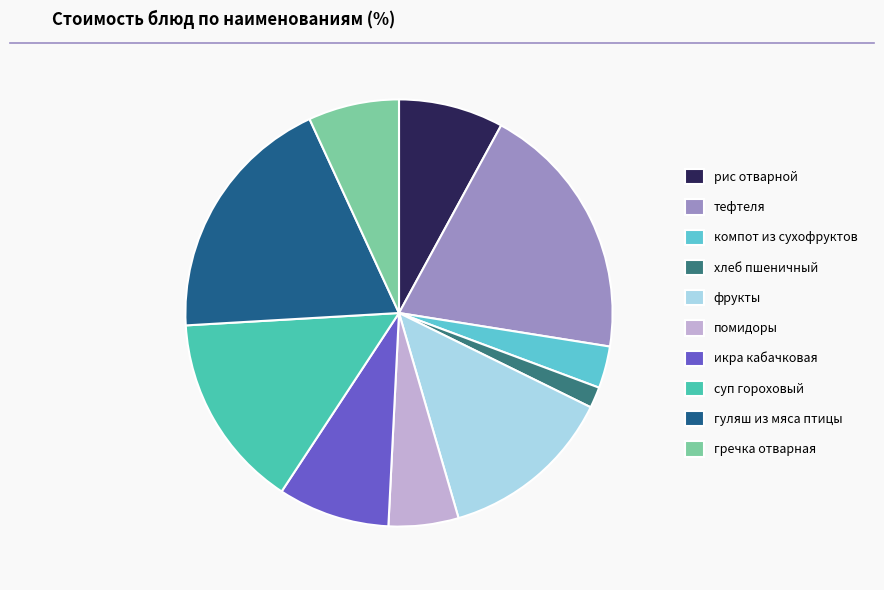

What is the ratio of the value at компот из сухофруктов to the value at гречка отварная?

0.5